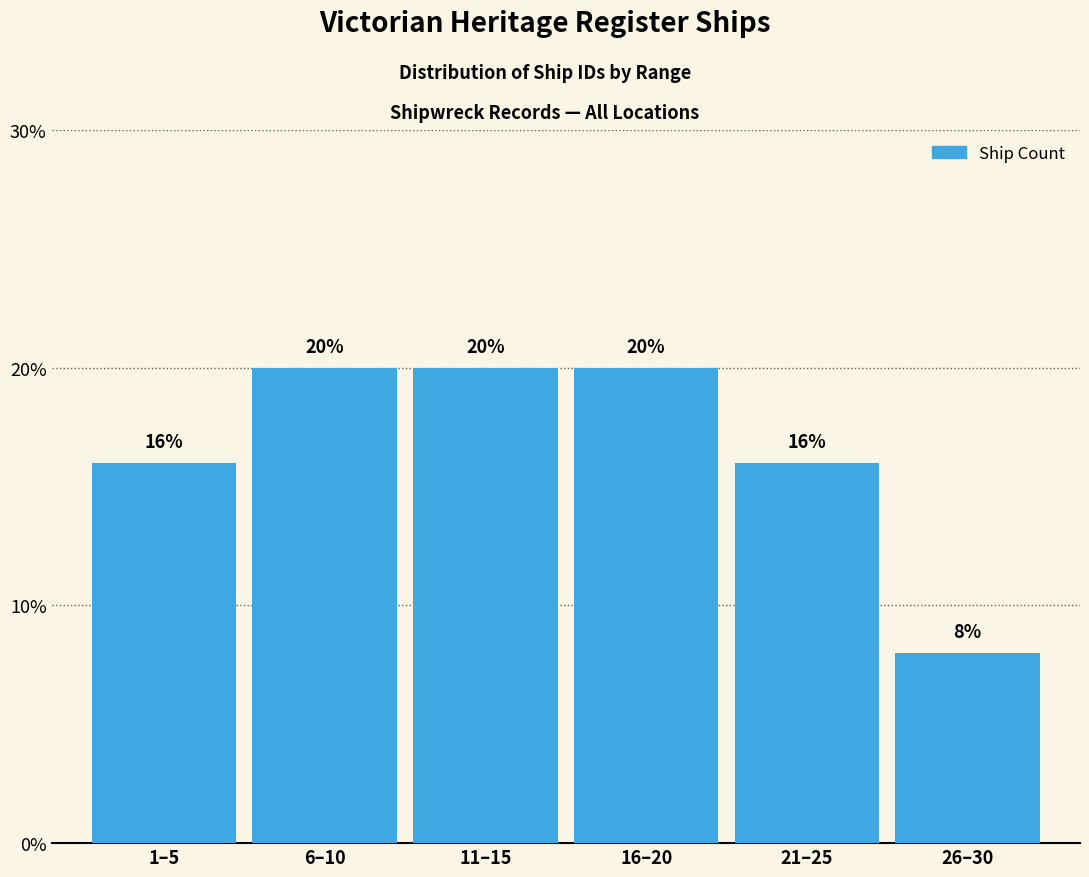

Reading left to right, what are all the values shown in this chart?

1–5=16	6–10=20	11–15=20	16–20=20	21–25=16	26–30=8